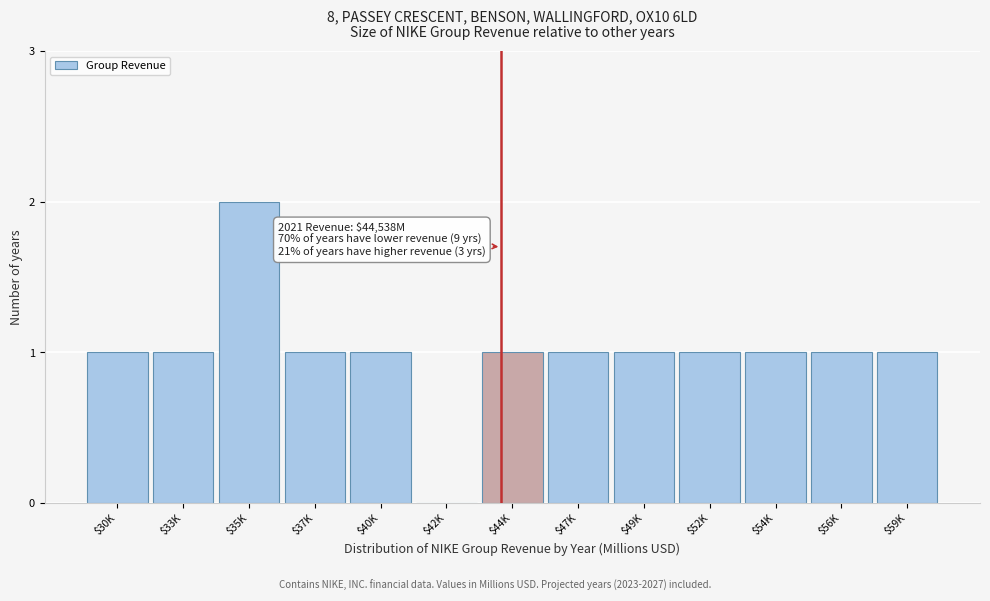

Is it true that the value at $40K is 1?

True